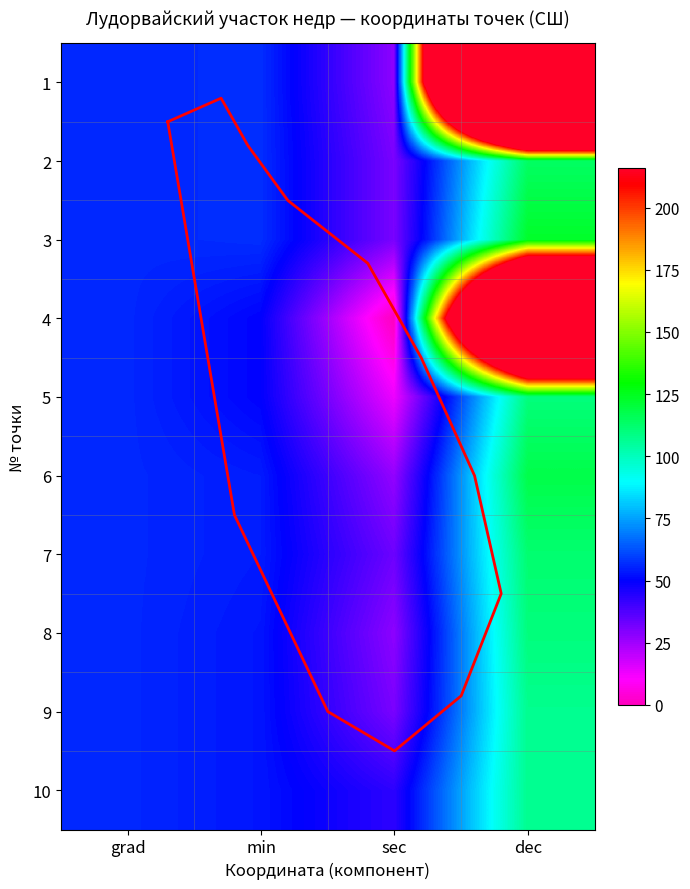

Rank the series at 0 from lowest to highest value.

1, 2, 3, 4, 5, 6, 7, 8, 9, 10